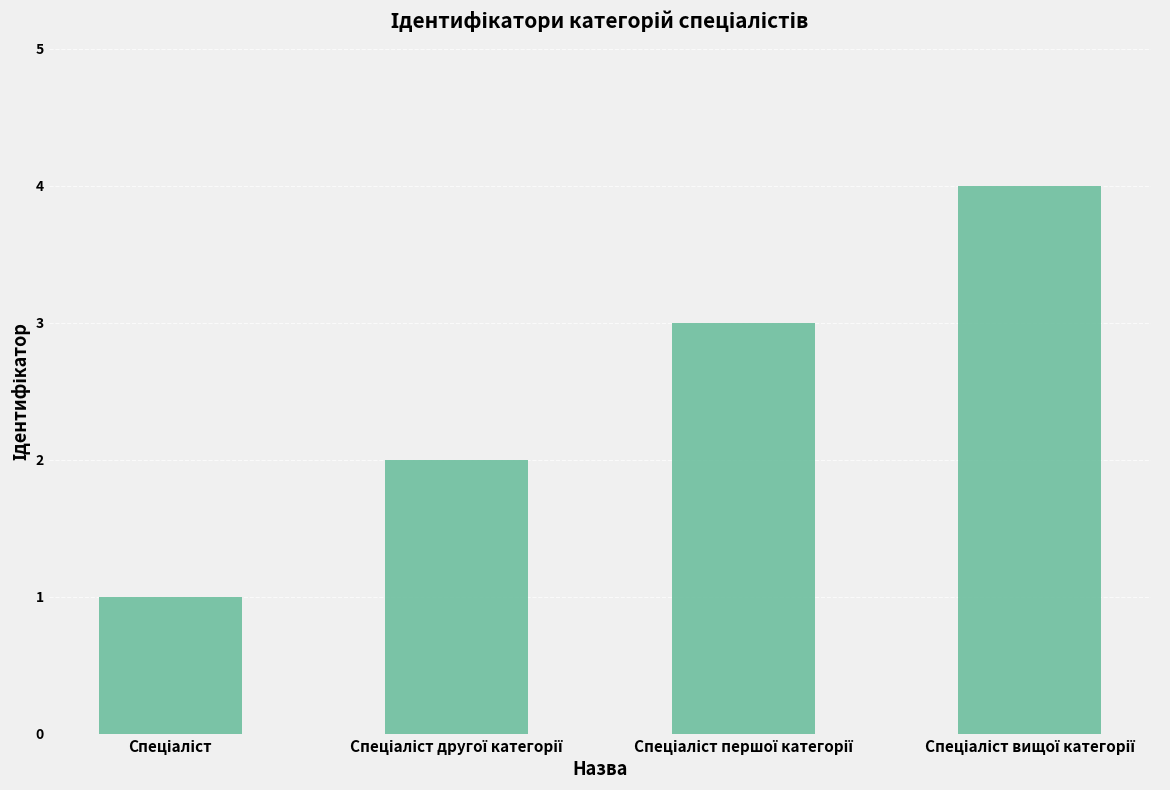

What is the difference between the maximum and minimum values?

3